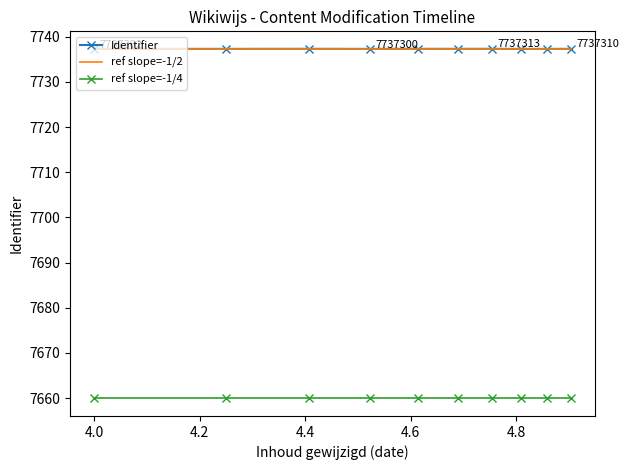

What is the minimum value shown in the chart?

7659.9